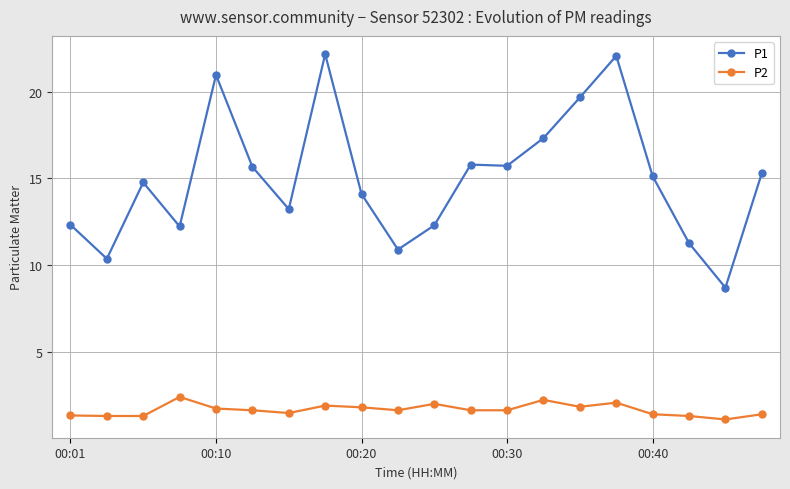

How many lines are shown in the chart?

2